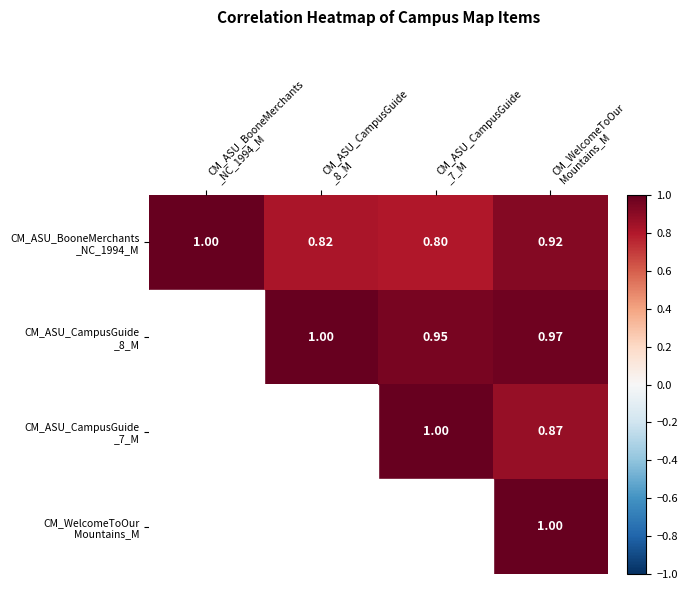

Count the number of categories in the chart.

4